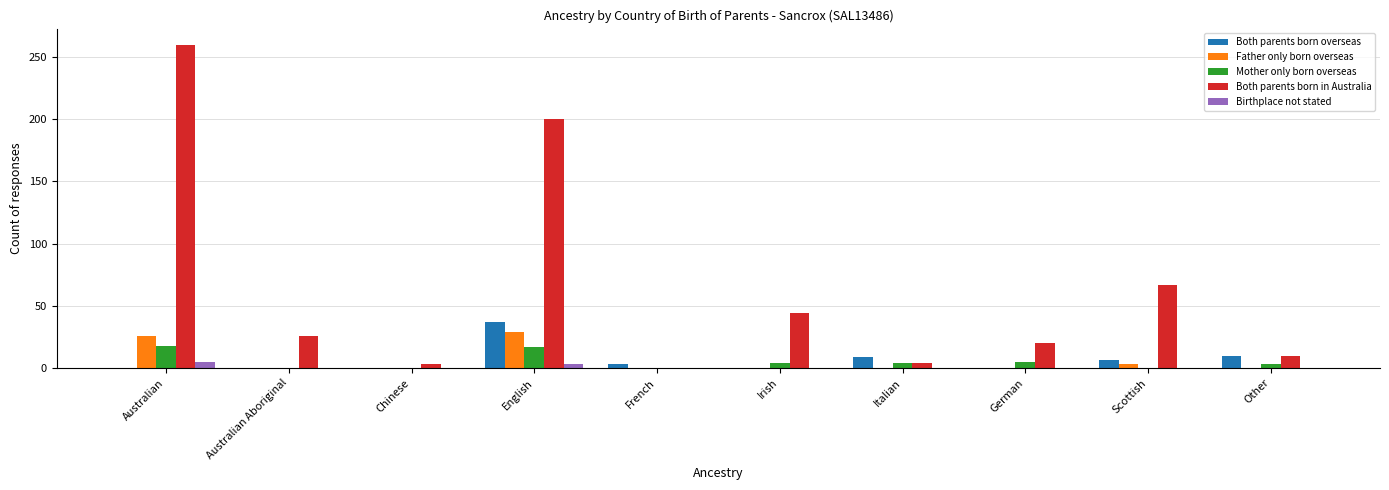

What is the greatest value displayed?

260